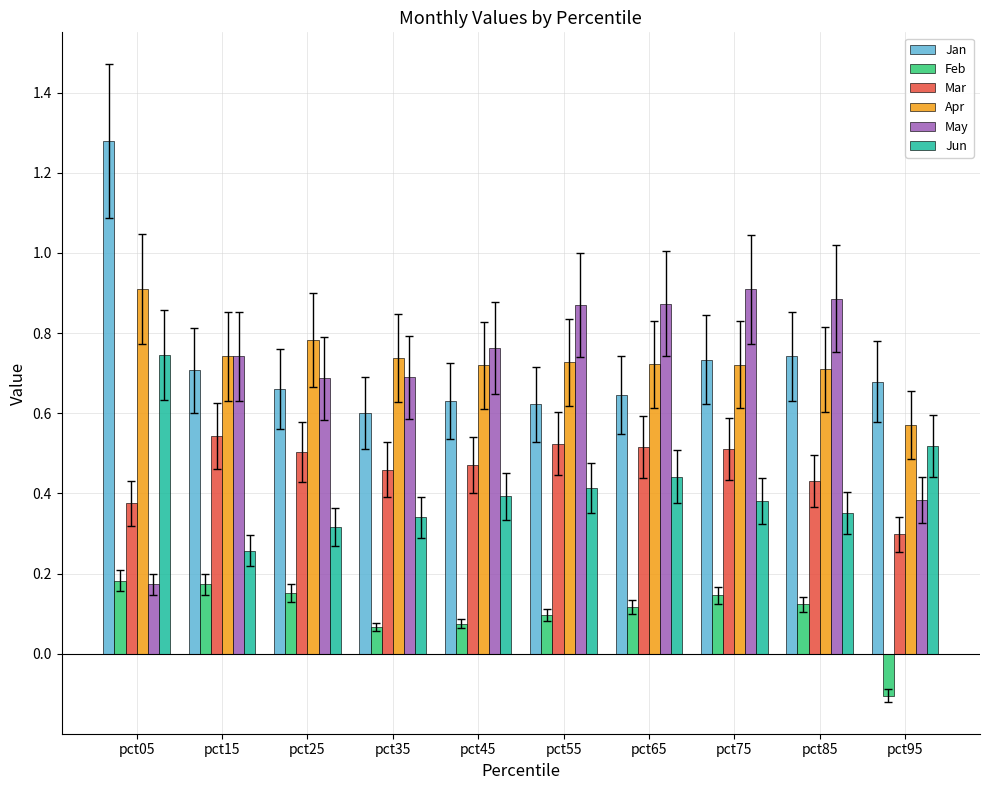

The value of May at pct25 is 0.7. True or false?

True